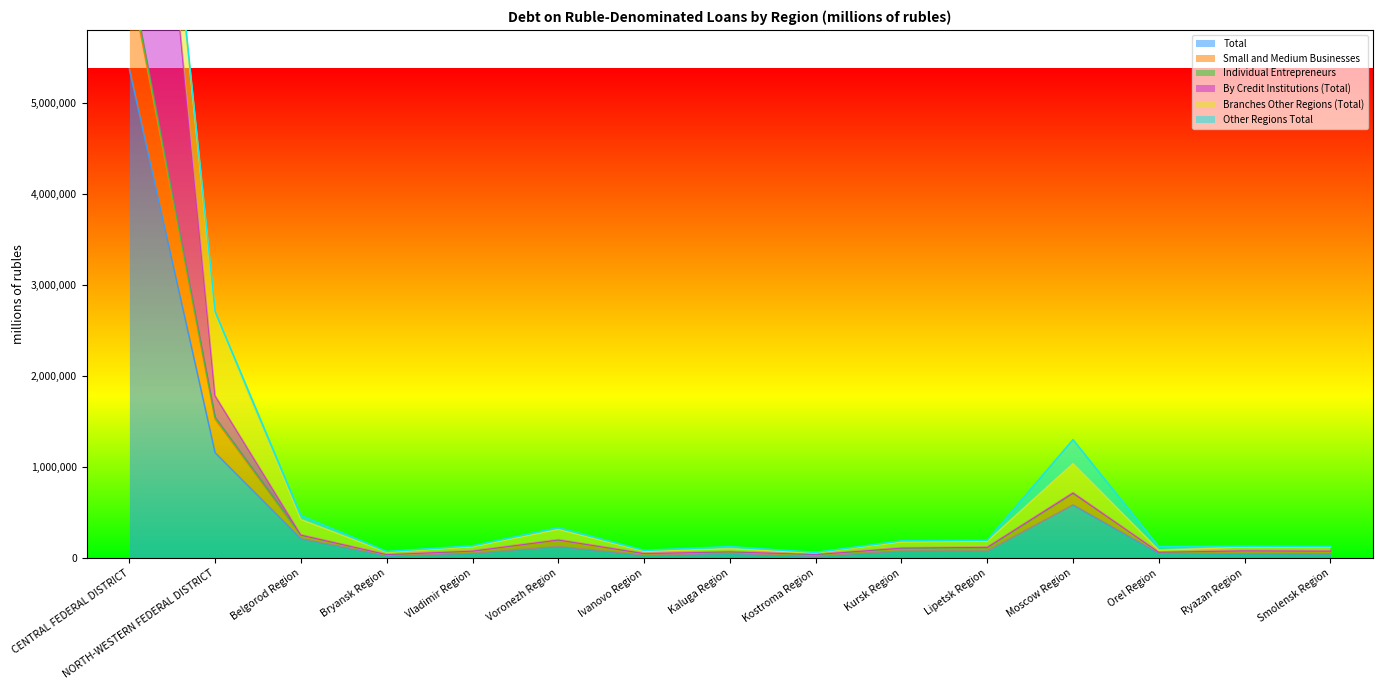

At which label is Total closest to 2698374?

NORTH-WESTERN FEDERAL DISTRICT